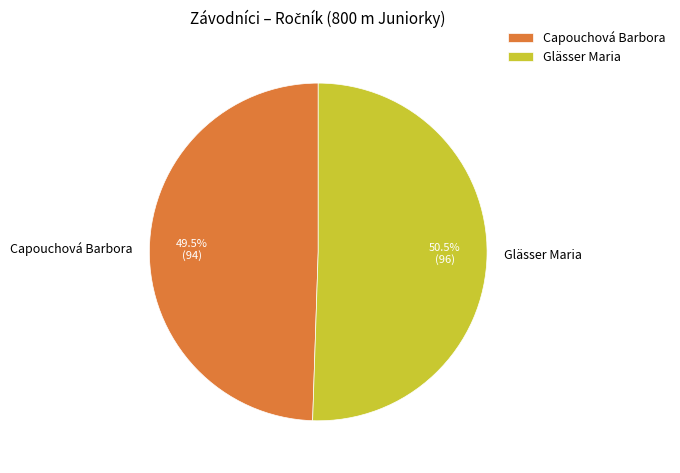

Is Capouchová Barbora the majority of the pie?

No